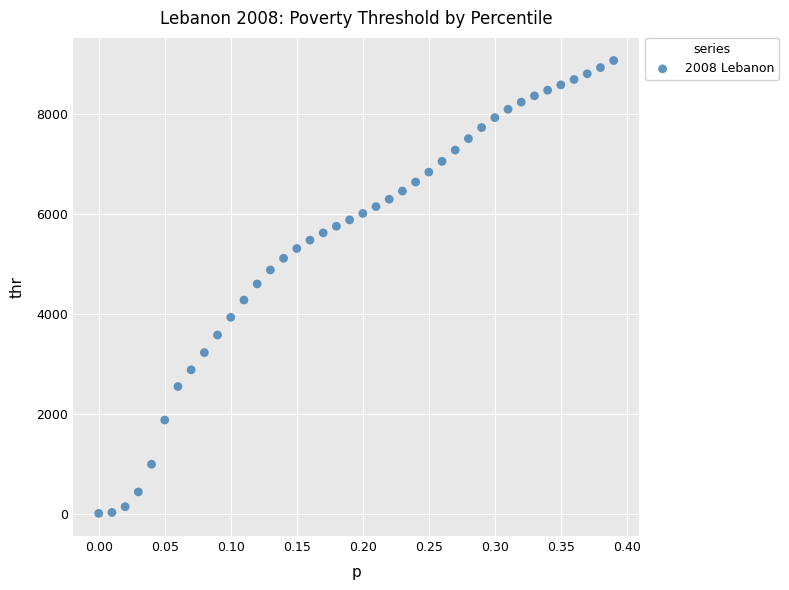

What is the range of Y values (max minus min)?

9076.2